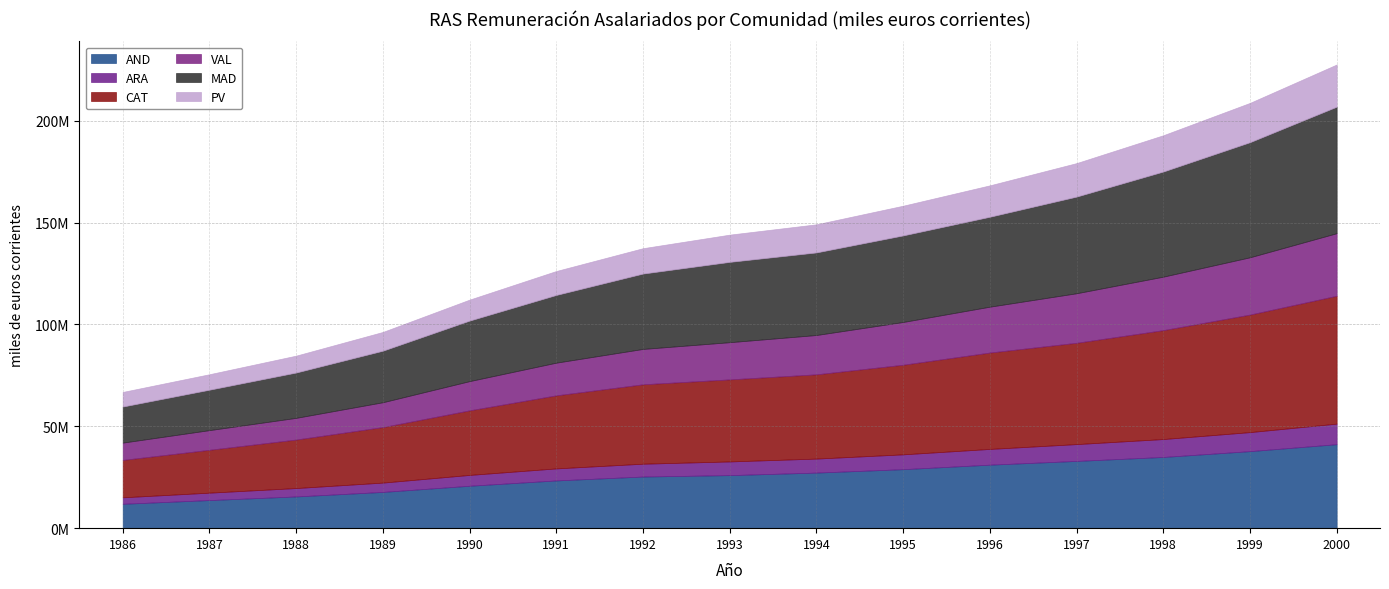

Is it true that PV equals 10614173.5 at 1998?

False